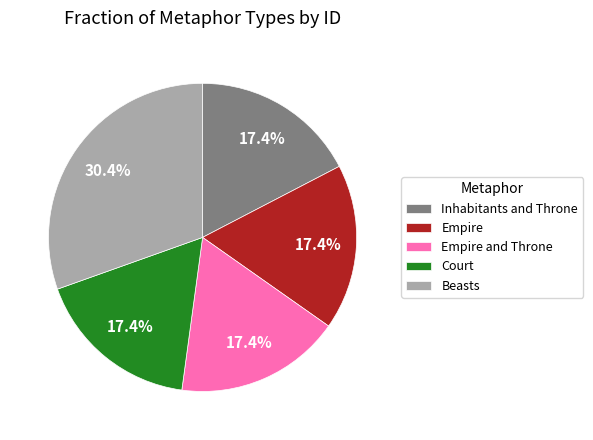

What is the largest slice in the pie chart?

Beasts